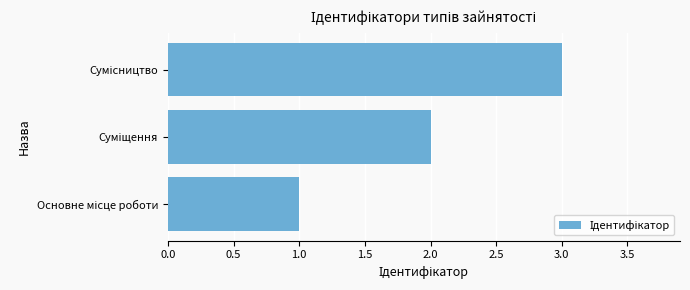

How many distinct data groups are displayed?

1